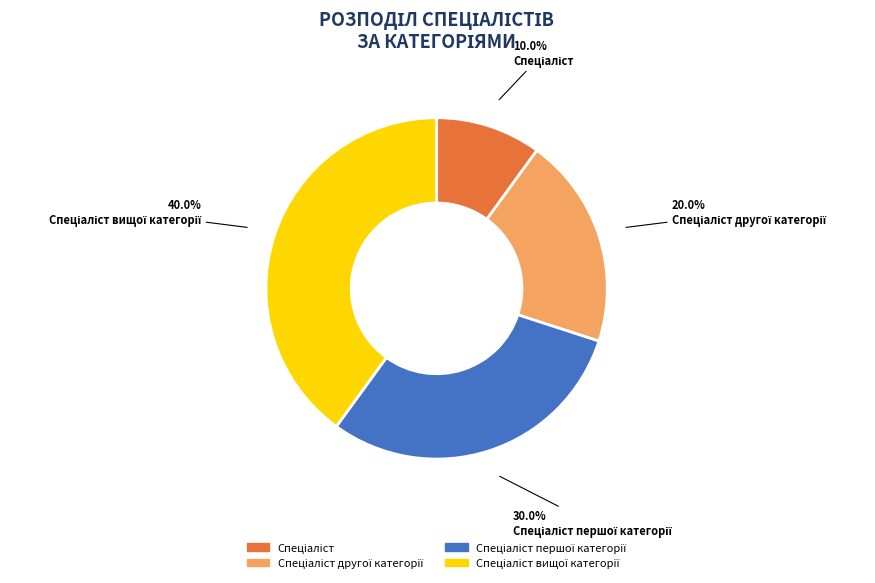

Is there any slice that represents more than half of the pie?

No